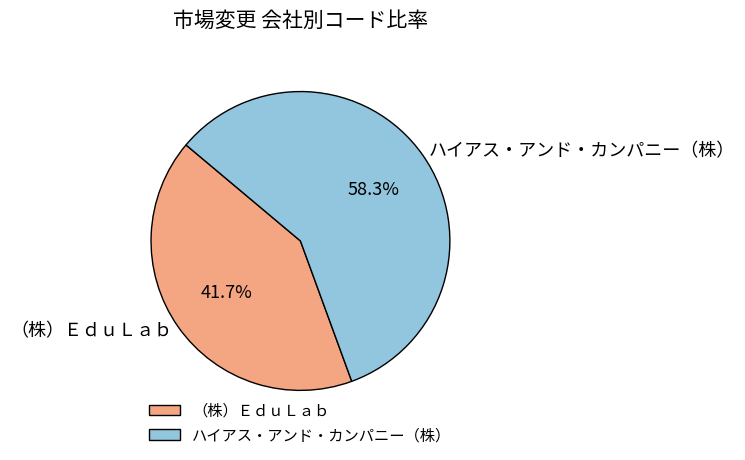

Rank the categories by value from highest to lowest.

ハイアス・アンド・カンパニー（株）, （株）ＥｄｕＬａｂ